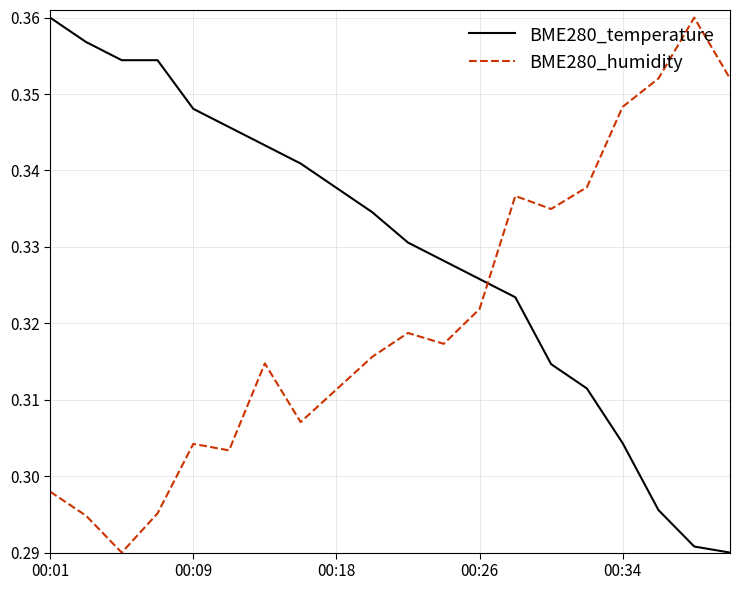

List the series in order of their overall mean, highest first.

BME280_temperature, BME280_humidity